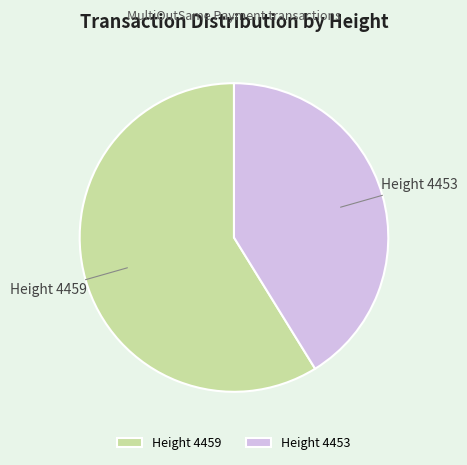

Which slice is the smallest?

Height 4453